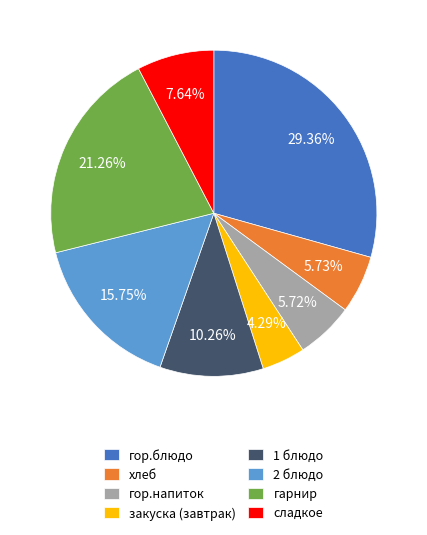

Which slice is the largest?

гор.блюдо